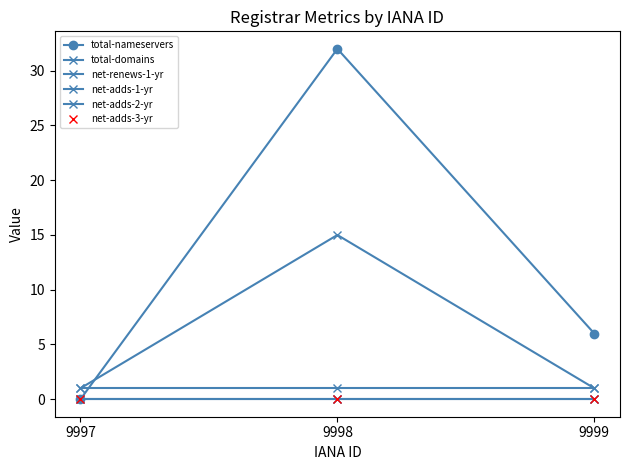

Rank the categories by net-adds-1-yr value from highest to lowest.

9997, 9998, 9999